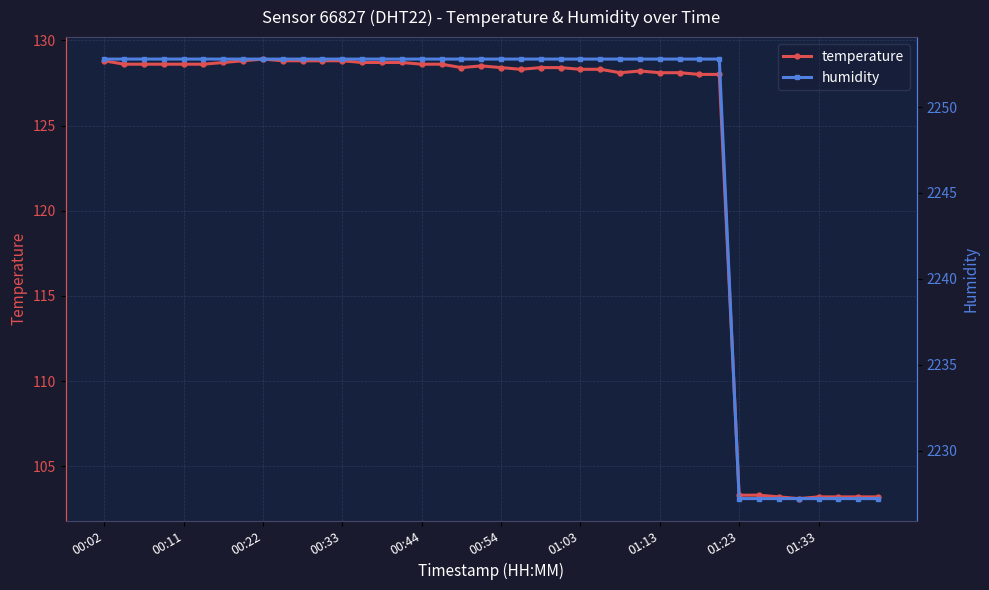

What is the highest value of the humidity series?

2252.8